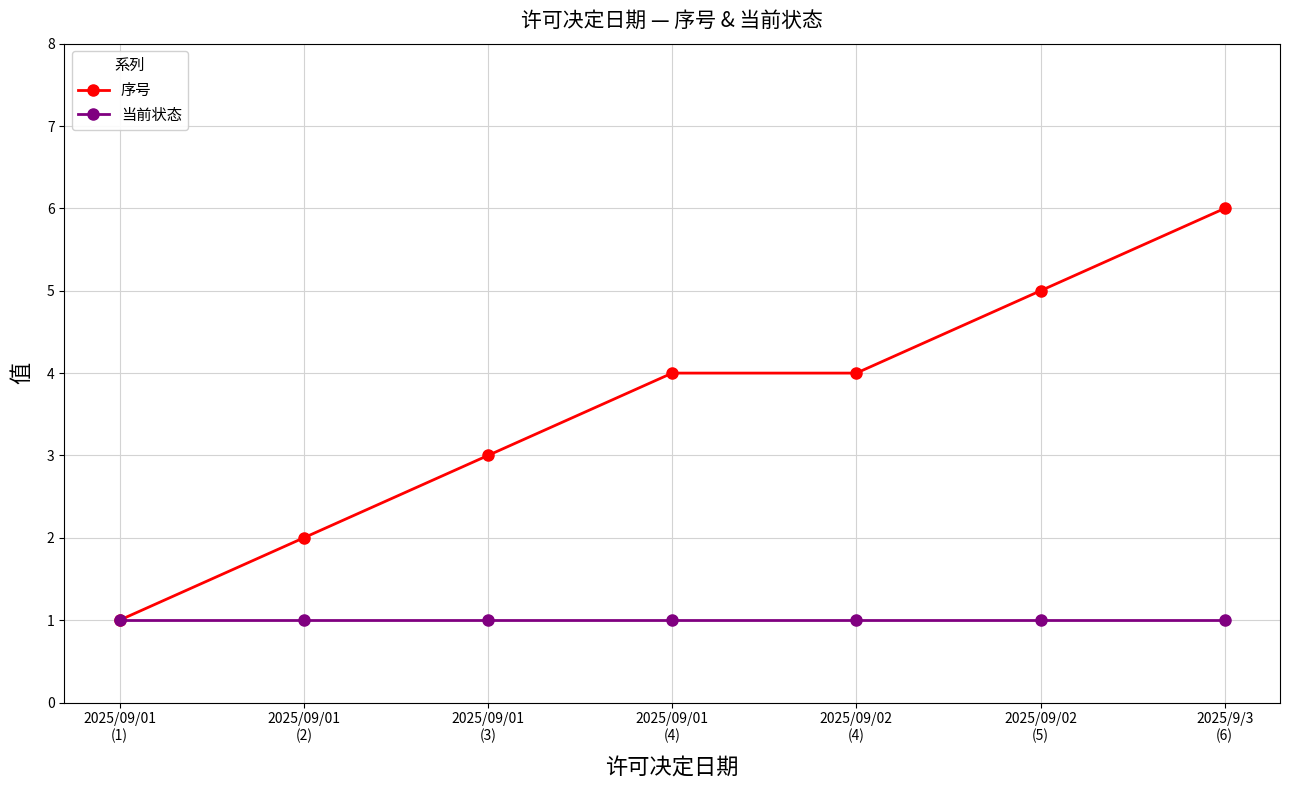

Is the value of 序号 at 2025/9/3
(6) greater than the value of 当前状态 at 2025/09/02
(4)?

Yes